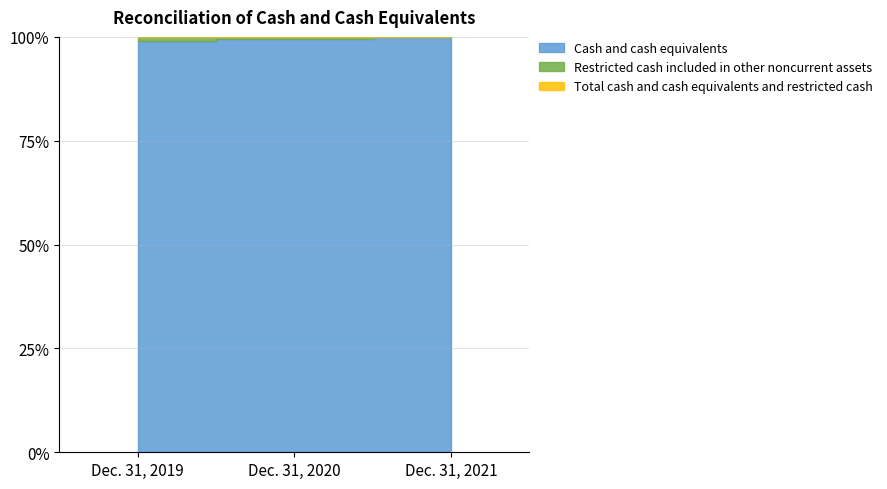

List the series in order of their peak value, lowest first.

Restricted cash included in other noncurrent assets, Cash and cash equivalents, Total cash and cash equivalents and restricted cash